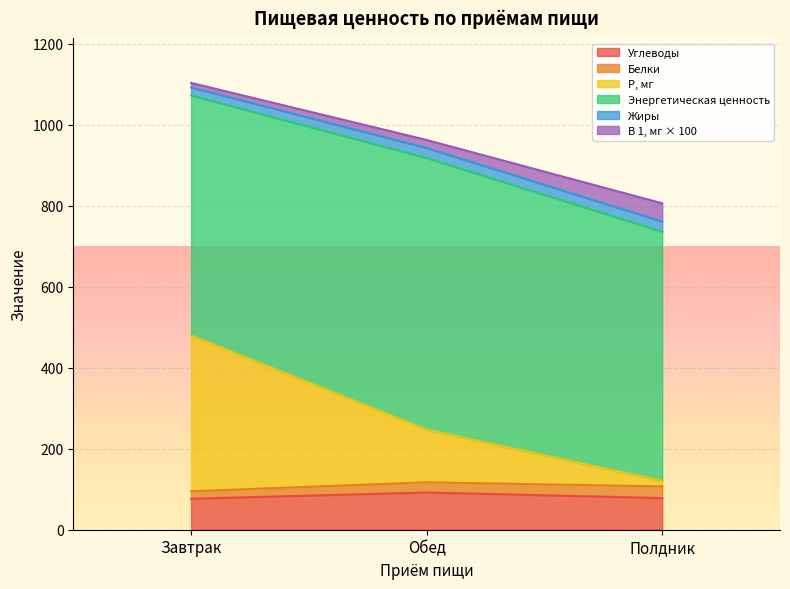

What is the difference between the Углеводы values at Полдник and Завтрак?

1.5